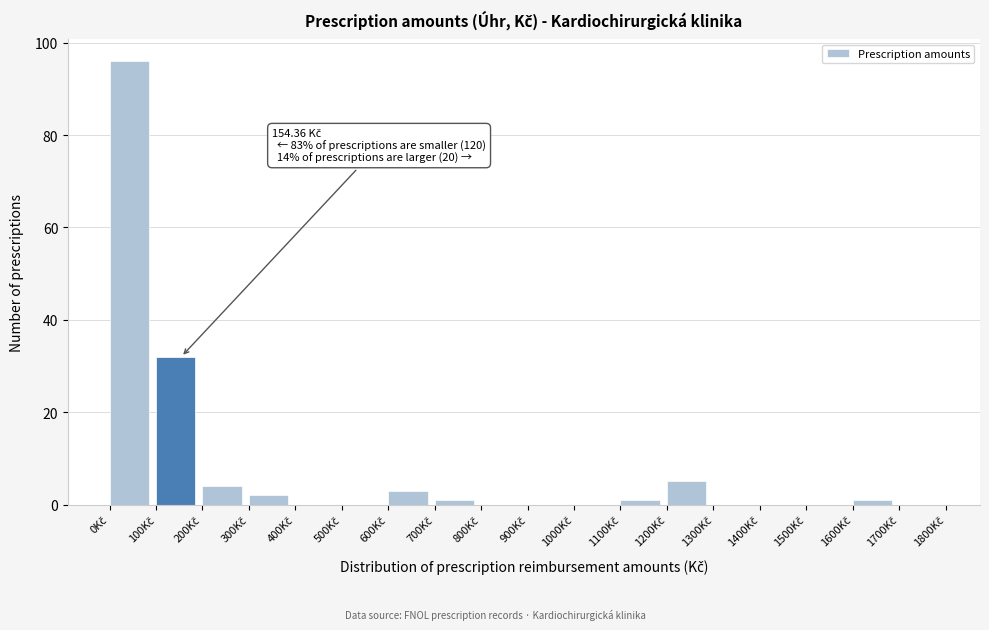

Over which range of the x-axis is the bar tallest?

0 to 100